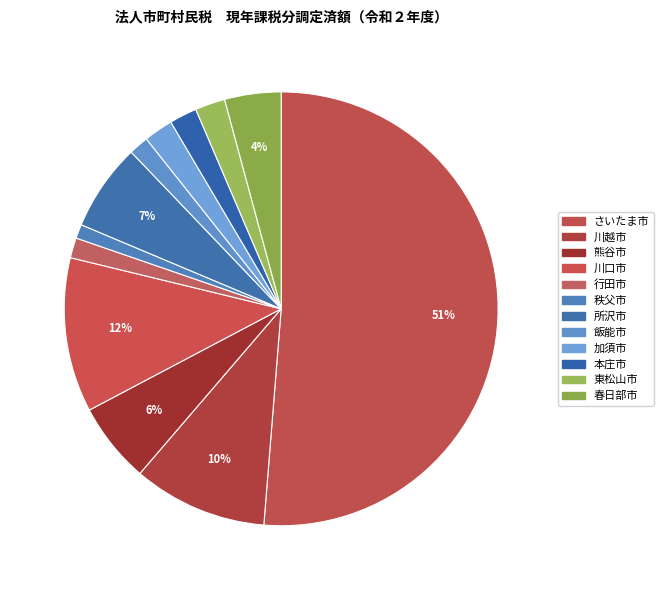

Rank the categories by value from lowest to highest.

秩父市, 飯能市, 行田市, 本庄市, 加須市, 東松山市, 春日部市, 熊谷市, 所沢市, 川越市, 川口市, さいたま市